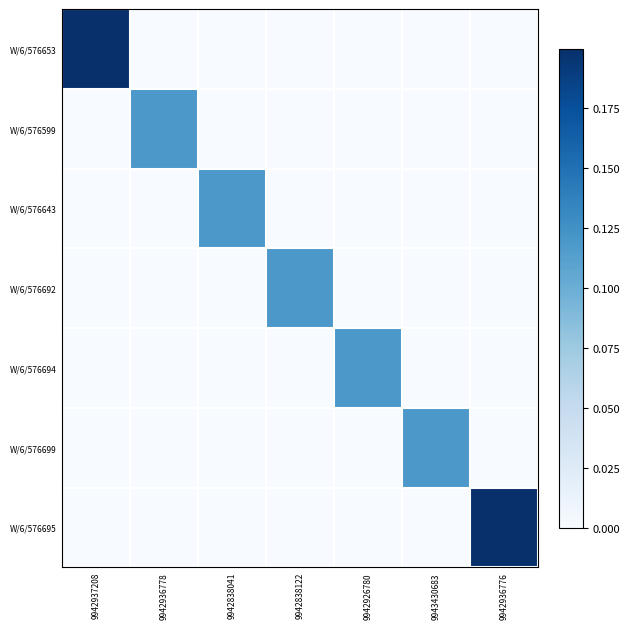

How many data points does each series have?

7